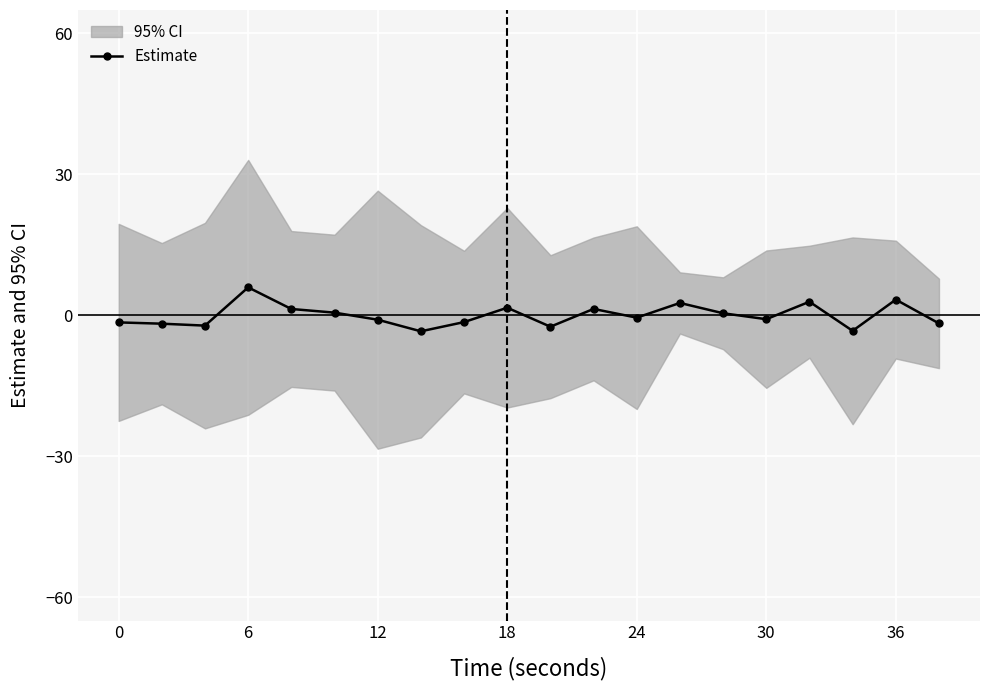

True or false: Estimate has a value of -0.8 at 30.

True